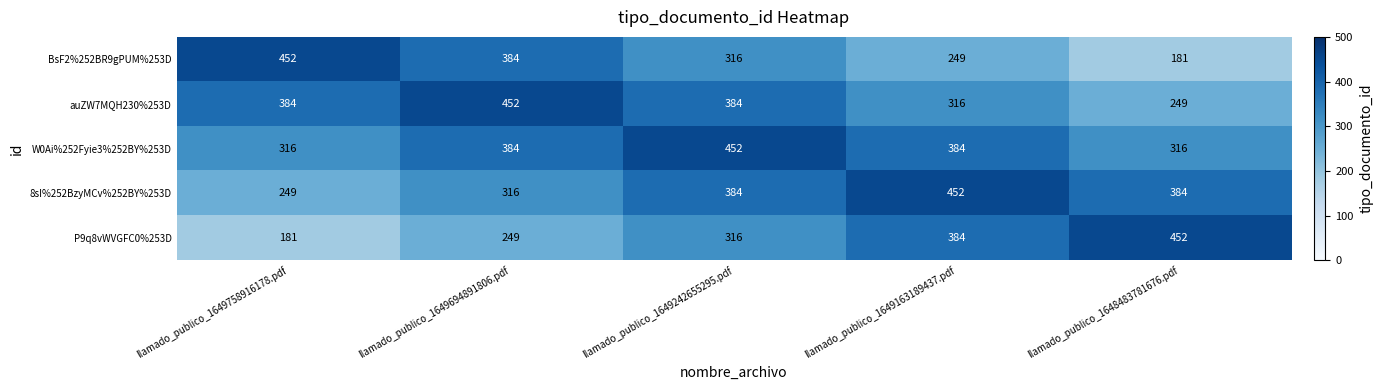

Reading left to right, transcribe all the data shown in this chart.

BsF2%252BR9gPUM%253D: 452	384	316	249	181
auZW7MQH230%253D: 384	452	384	316	249
W0Ai%252Fyie3%252BY%253D: 316	384	452	384	316
8sI%252BzyMCv%252BY%253D: 249	316	384	452	384
P9q8vWVGFC0%253D: 181	249	316	384	452